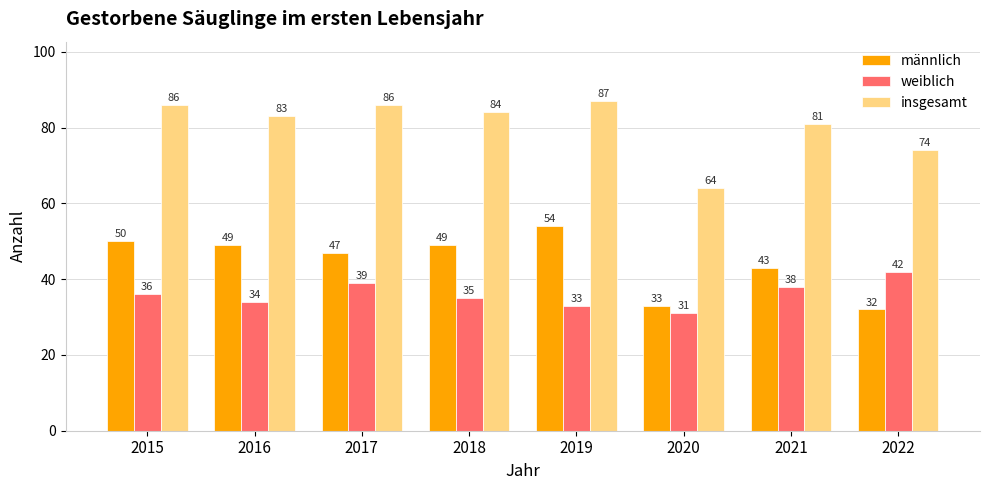

What is the difference between the second highest and second lowest values in the weiblich series?

6